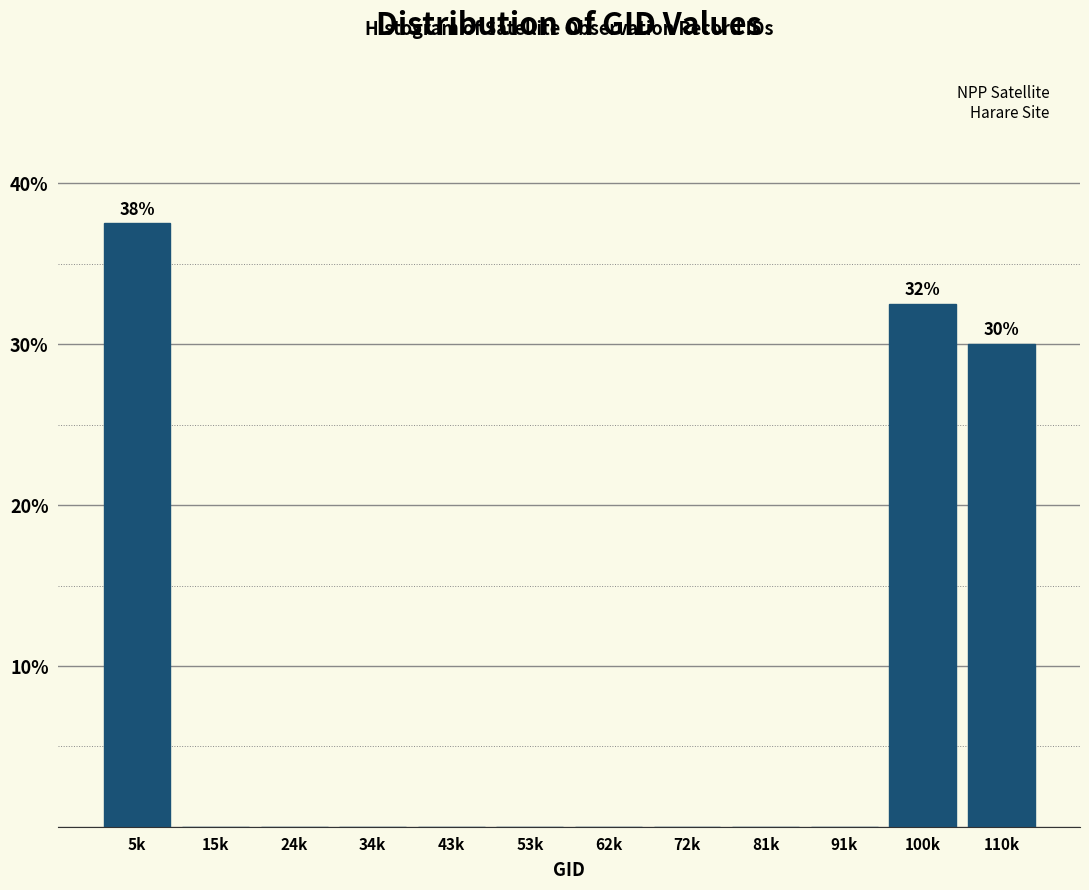

Reading right to left, extract all data points from this chart.

110k=30.0	100k=32.5	91k=0.0	81k=0.0	72k=0.0	62k=0.0	53k=0.0	43k=0.0	34k=0.0	24k=0.0	15k=0.0	5k=37.5